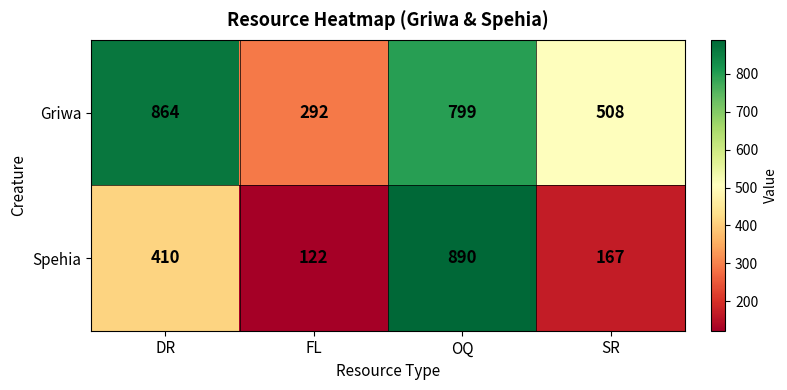

Which category has the highest value in the Spehia series?

OQ